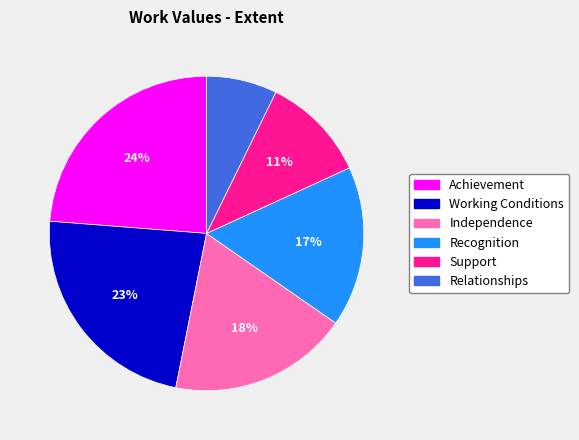

Combined, do Independence and Recognition account for over 50%?

No